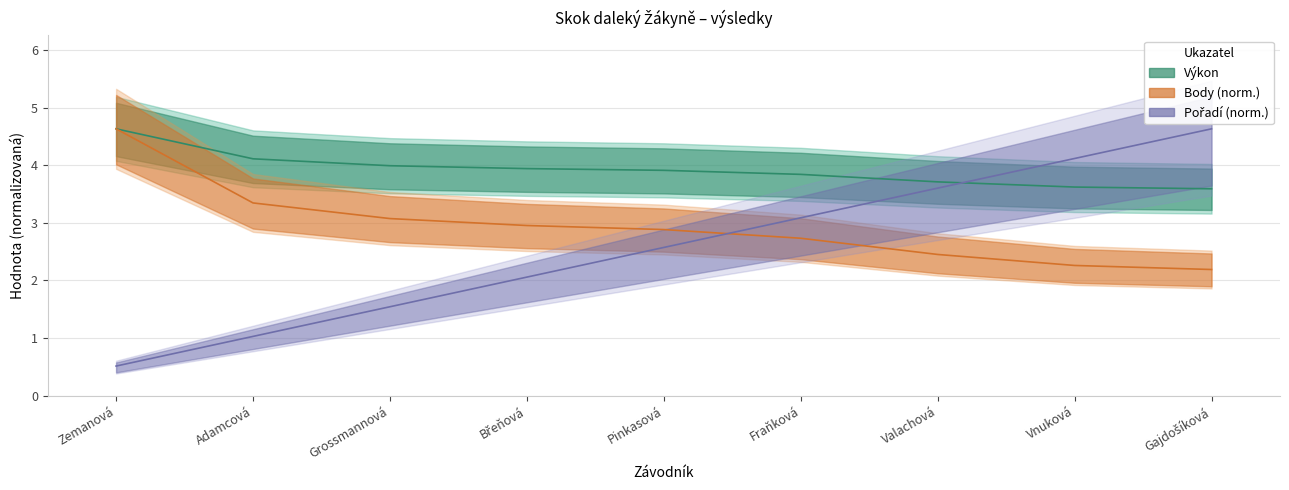

What is the difference between the highest and lowest values at Břeňová?

1.9